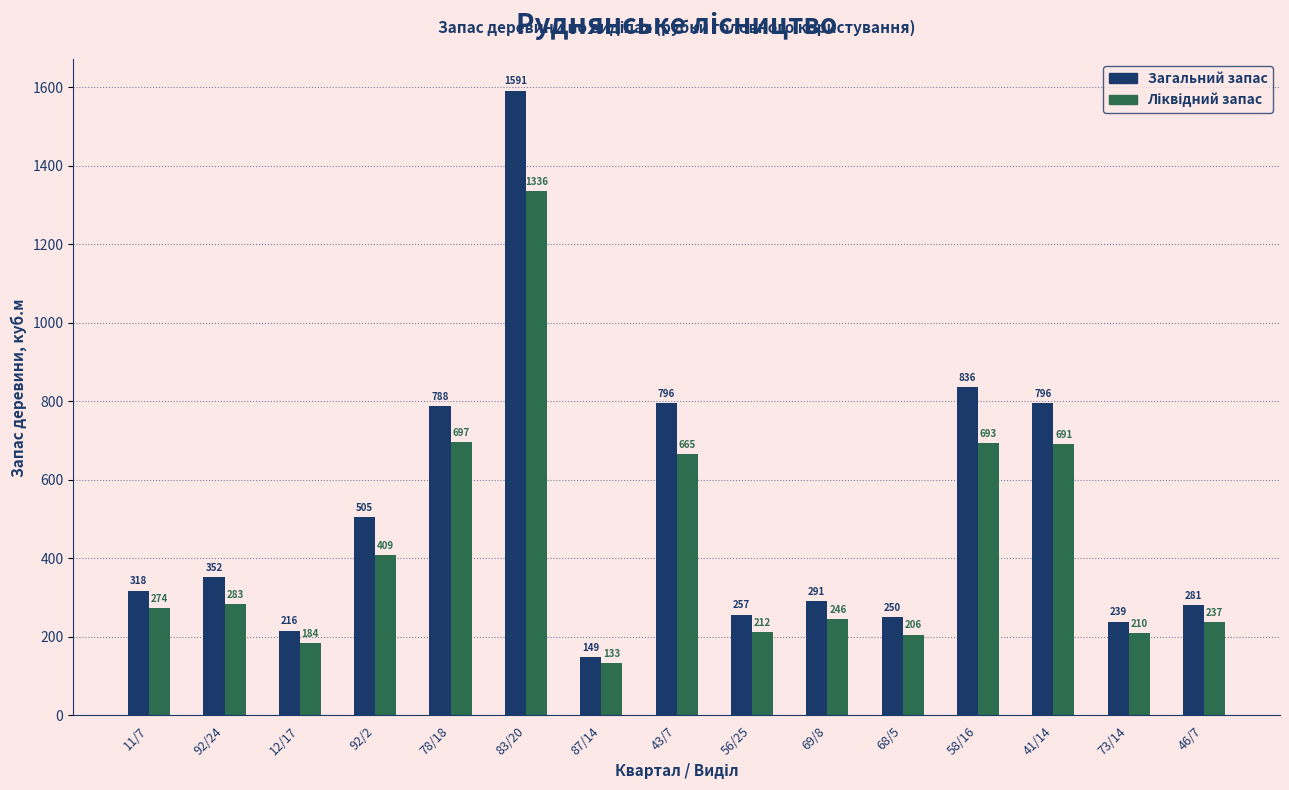

What is the average value of the Загальний запас series?

511